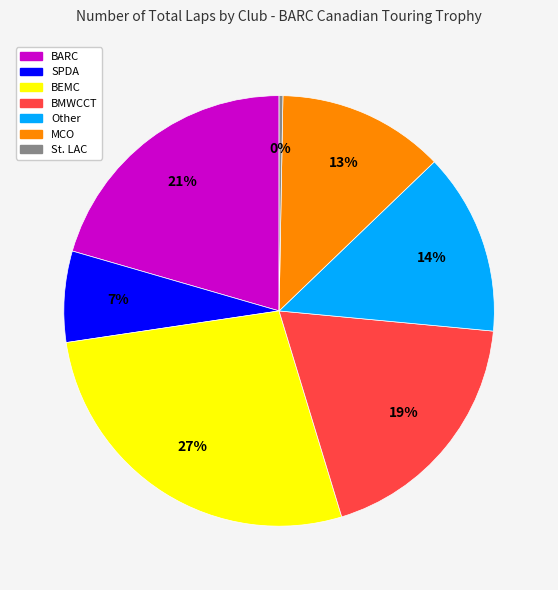

To the nearest percent, what is the average slice percentage?

14%